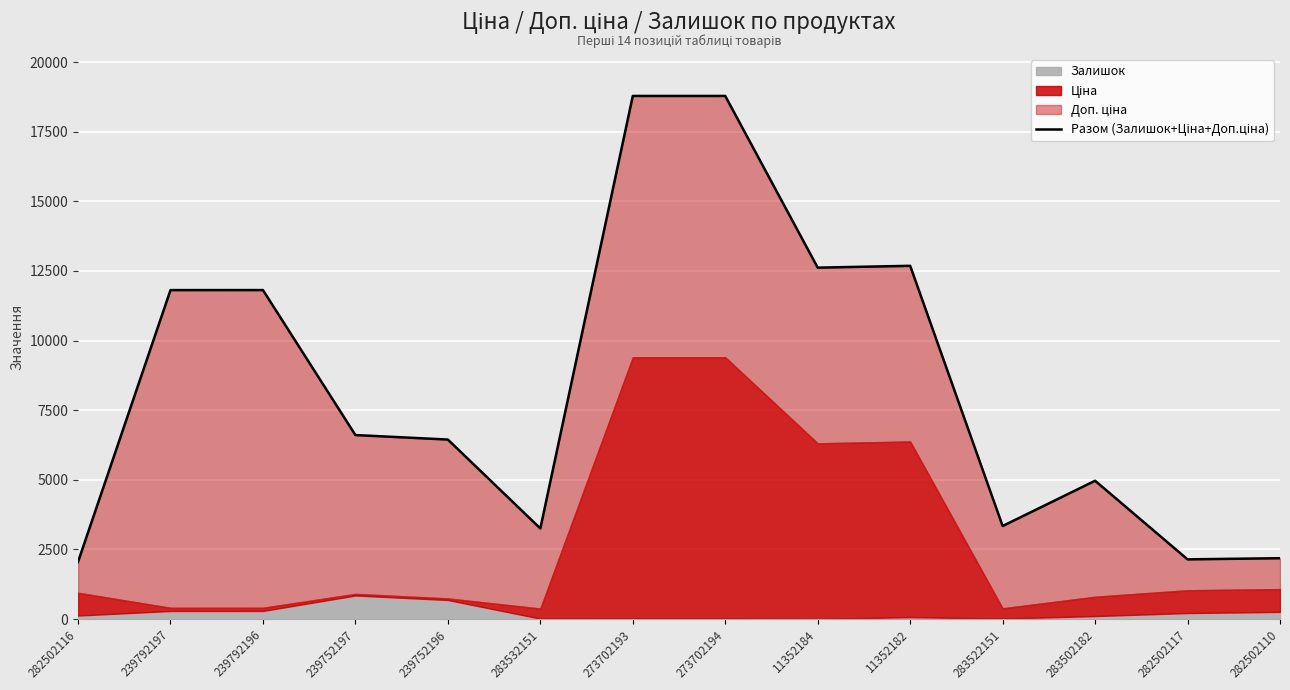

What is the sum of the values at 11352182 and 282502110?

14869.2